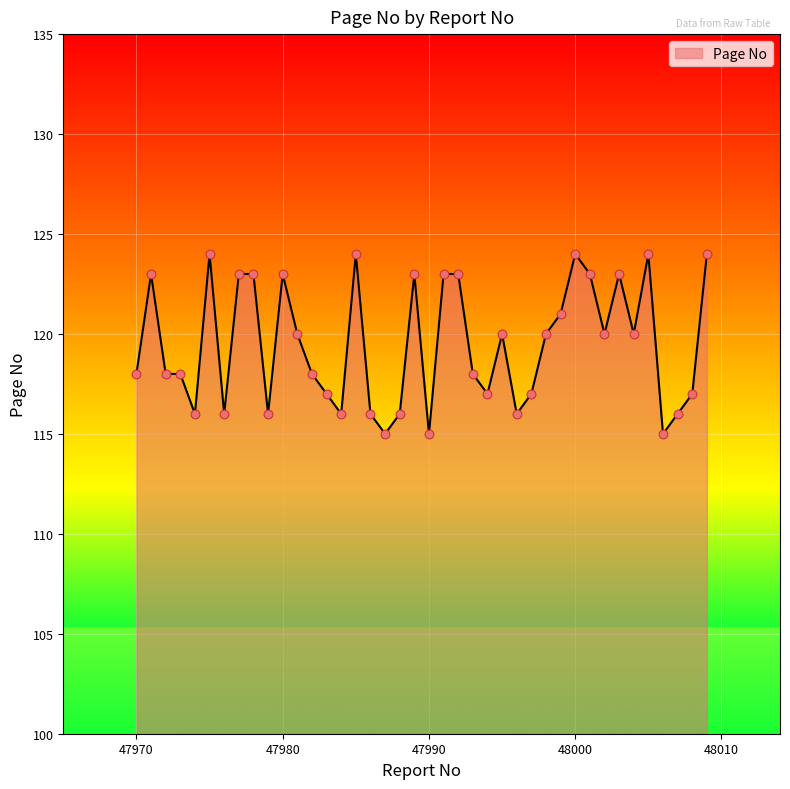

What is the minimum value shown in the chart?

115